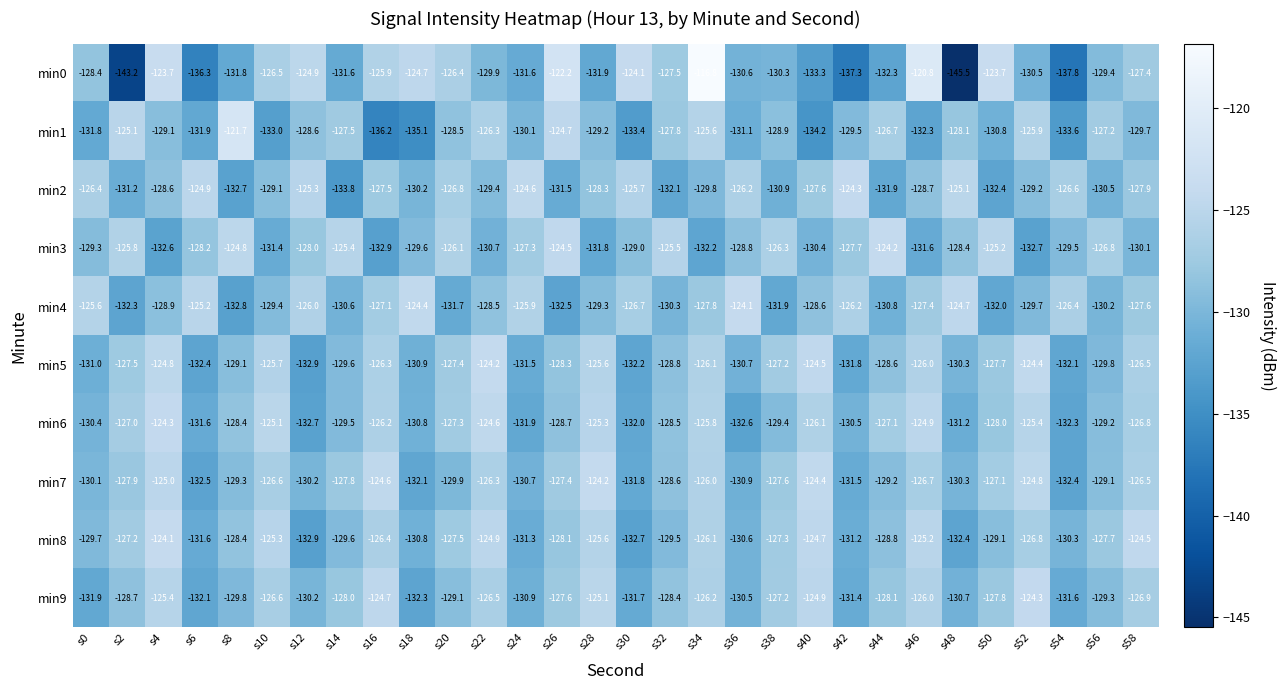

What is the average value of the min8 series?

-128.3